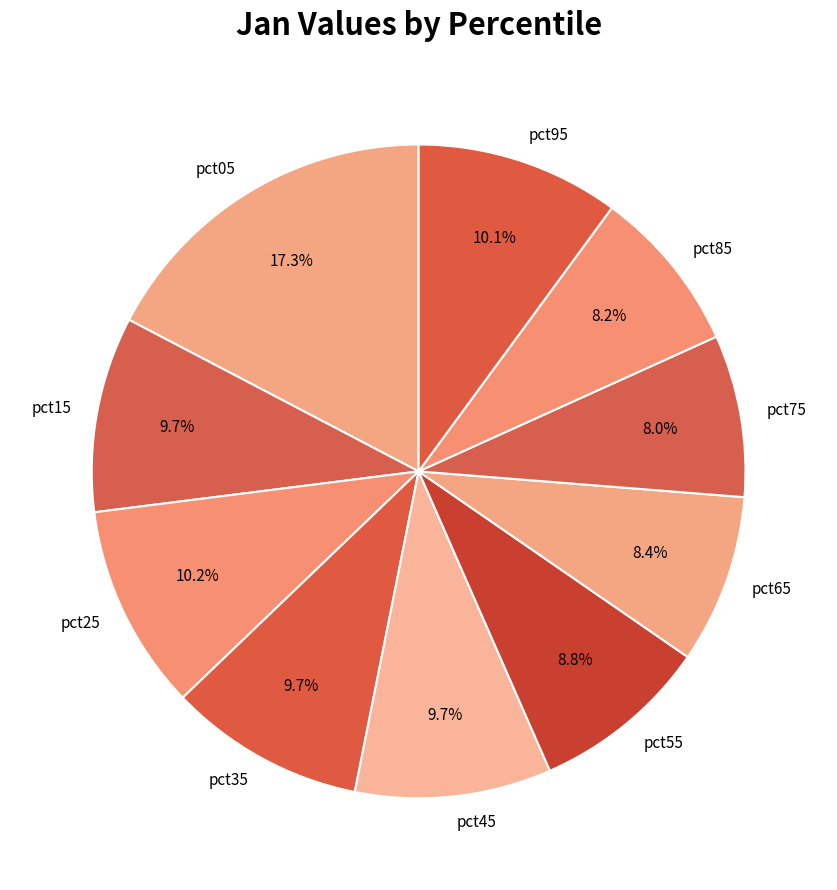

To the nearest percent, what is the difference between the pct15 and pct75 slice percentages?

2%